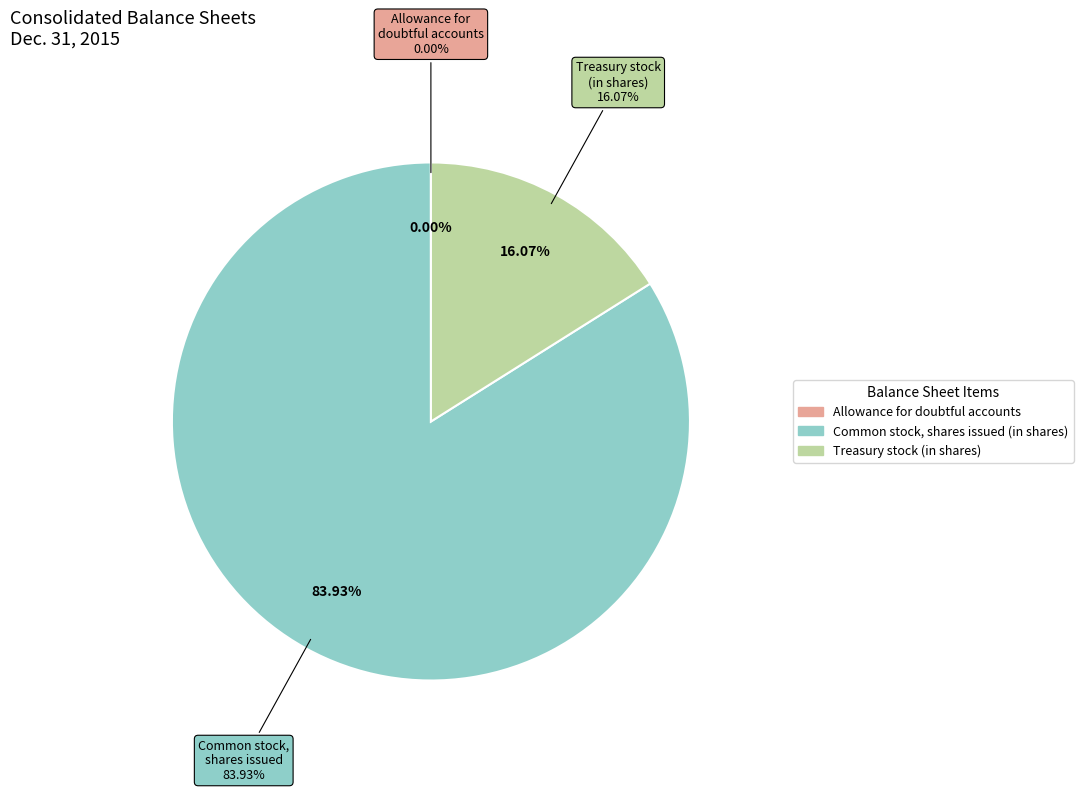

True or false: Allowance for doubtful accounts accounts for 1% of the total.

False